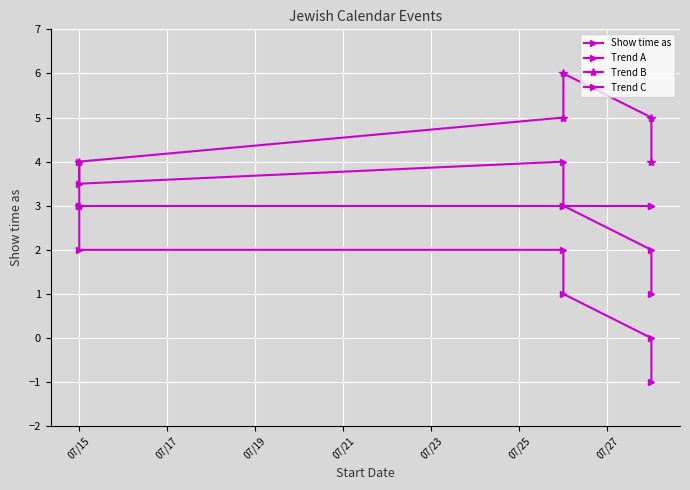

Does the chart display data point markers on the line(s)?

Yes